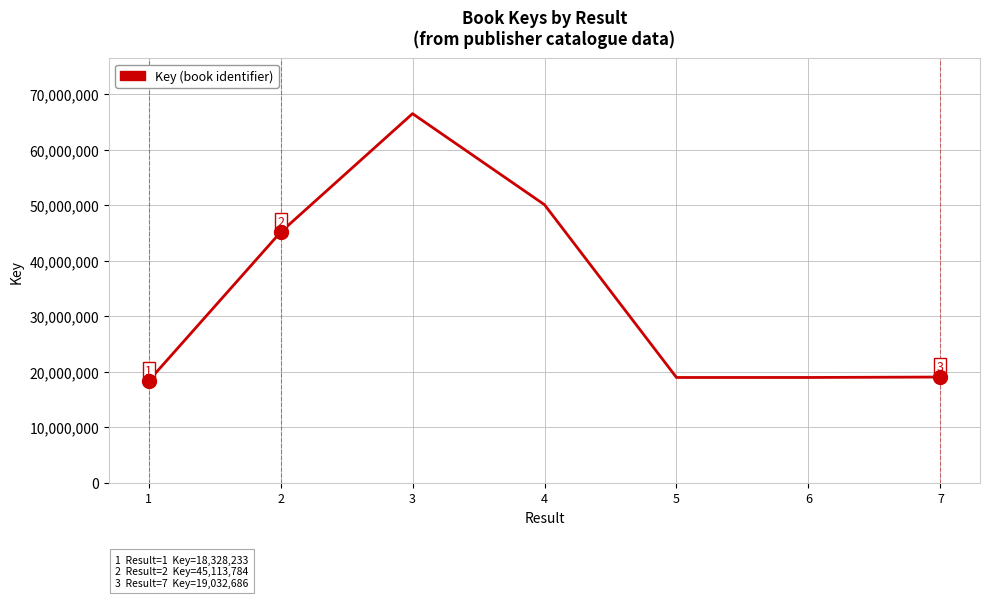

What is the greatest value displayed?

66461438